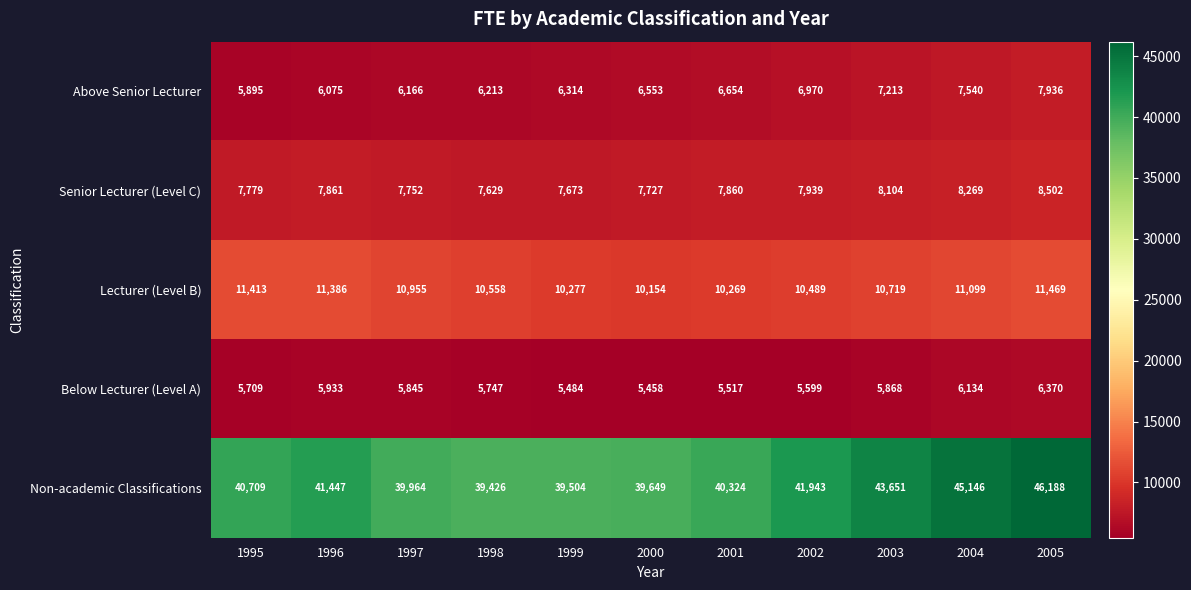

Which category has the lowest value across all series?

2000